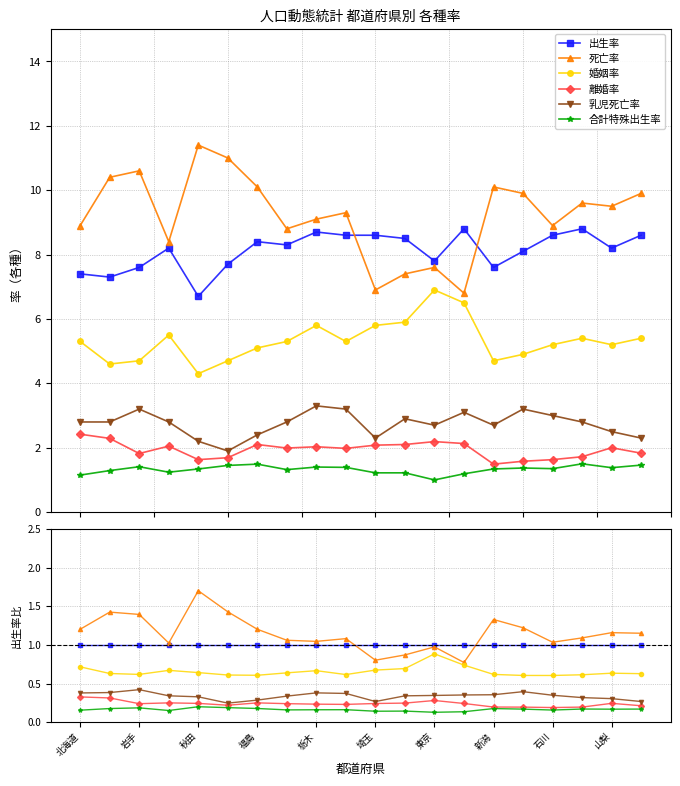

Which series has the largest range (max minus min)?

死亡率